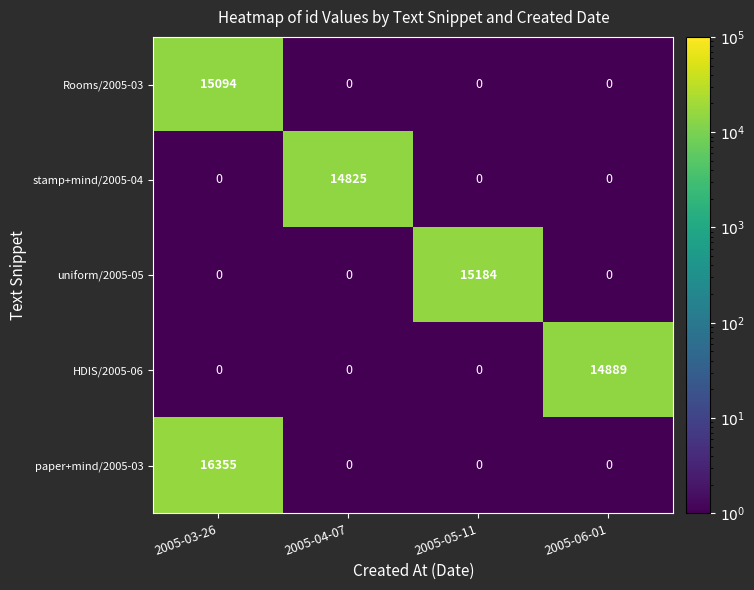

Rank the series by their maximum value, from lowest to highest.

stamp+mind/2005-04, HDIS/2005-06, Rooms/2005-03, uniform/2005-05, paper+mind/2005-03